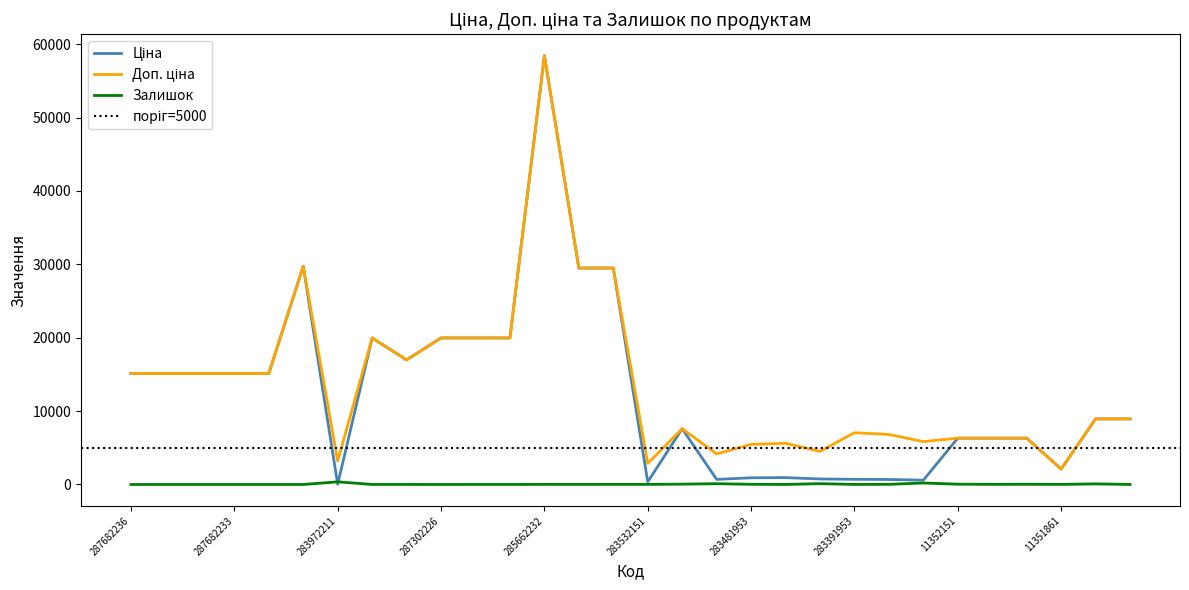

Reading left to right, transcribe all the data shown in this chart.

Ціна: 15120.0	15120.0	15120.0	15120.0	15120.0	29747.2	32.0	19964.2	16976.3	19964.2	19964.2	19964.2	58426.5	29491.5	29491.5	359.9	7596.5	694.3	910.4	934.5	752.2	705.1	681.0	584.4	6308.8	6308.8	6308.8	2108.4	8934.1	8934.1
Доп. ціна: 15120.0	15120.0	15120.0	15120.0	15120.0	29747.2	3205.0	19964.2	16976.3	19964.2	19964.2	19964.2	58426.5	29491.5	29491.5	2878.8	7596.5	4165.6	5462.3	5607.2	4513.3	7051.3	6809.8	5843.9	6308.8	6308.8	6308.8	2108.0	8934.1	8934.1
Залишок: 0.0	0.0	0.0	0.0	0.0	0.0	360.0	5.0	4.0	1.0	5.0	3.0	14.0	12.0	13.0	14.0	43.0	106.0	24.0	2.0	113.0	8.0	19.0	202.0	39.0	17.0	28.0	12.0	78.0	7.0